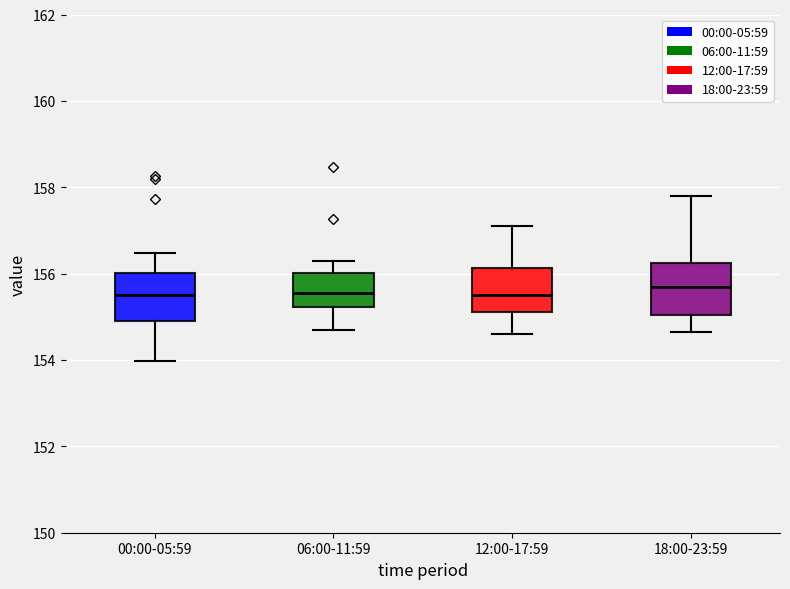

Reading left to right, transcribe this box plot: for each box, give where its median line is, the range the box spans, and where its two whiskers end, as read against the y-axis. The values are not printed on the chart, so give them approximately, as read against the axis.

00:00-05:59: median 155.6, box 154.8 to 156.0, whiskers 154.0 to 156.4
06:00-11:59: median 155.6, box 155.2 to 156.0, whiskers 154.8 to 156.4
12:00-17:59: median 155.6, box 155.2 to 156.2, whiskers 154.6 to 157.2
18:00-23:59: median 155.8, box 155.0 to 156.2, whiskers 154.6 to 157.8